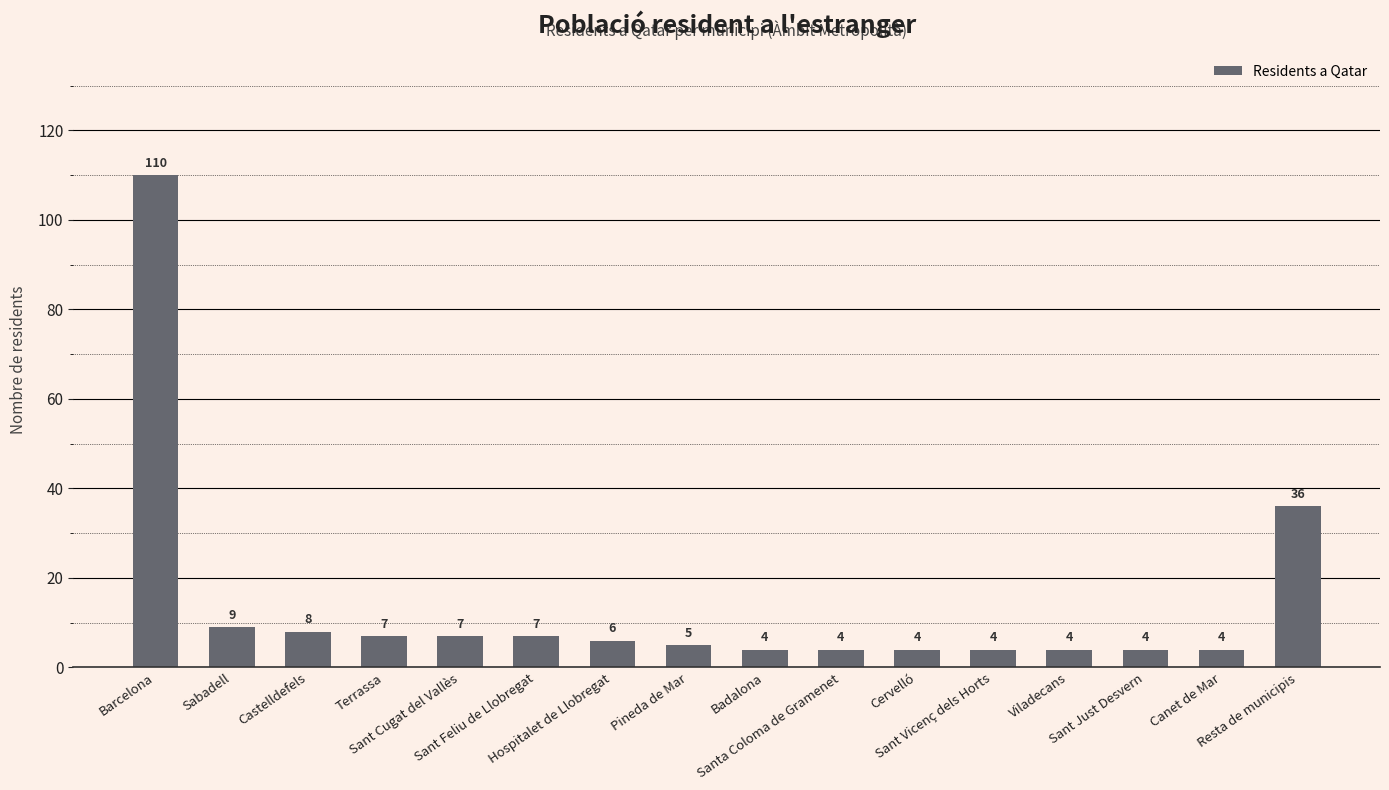

Reading left to right, what are all the values shown in this chart?

110	9	8	7	7	7	6	5	4	4	4	4	4	4	4	36